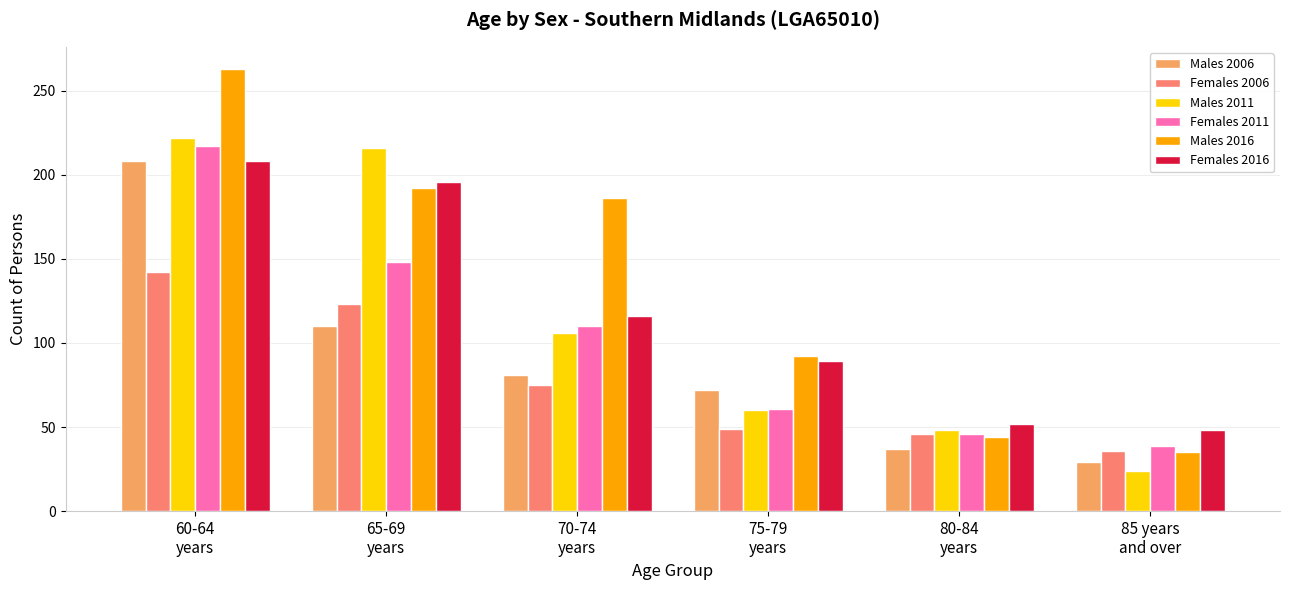

What position from the left is 60-64
years?

1